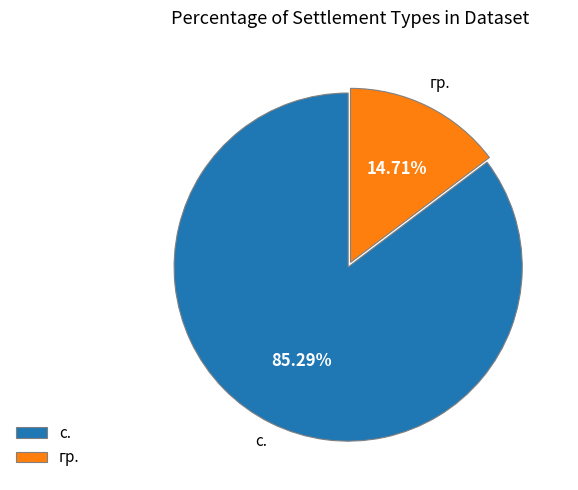

Between с. and гр., which is larger?

с.